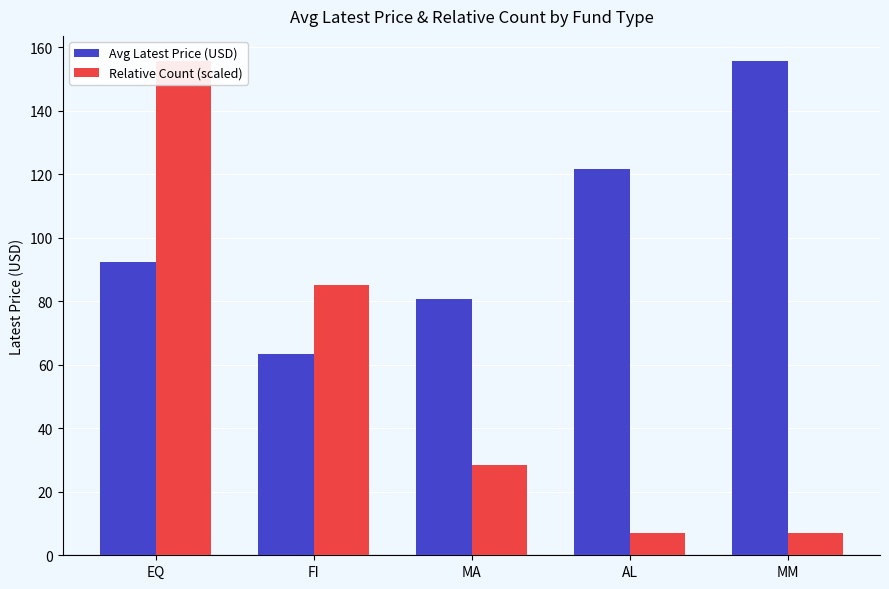

Reading right to left, what are all the values shown in this chart?

Avg Latest Price (USD): MM=155.9	AL=121.6	MA=80.7	FI=63.6	EQ=92.5
Relative Count (scaled): MM=7.1	AL=7.1	MA=28.3	FI=85.0	EQ=155.9